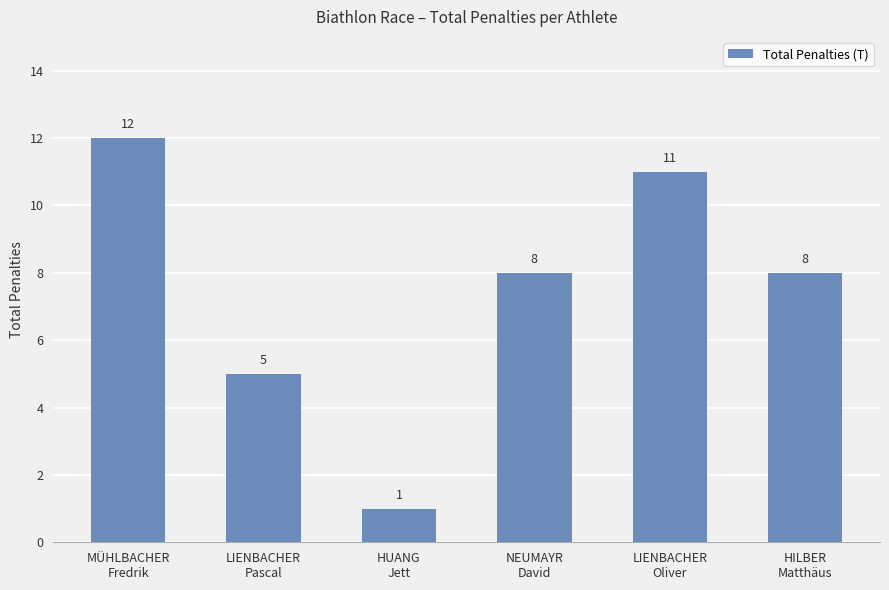

Is it true that the value at LIENBACHER
Pascal is 1?

False